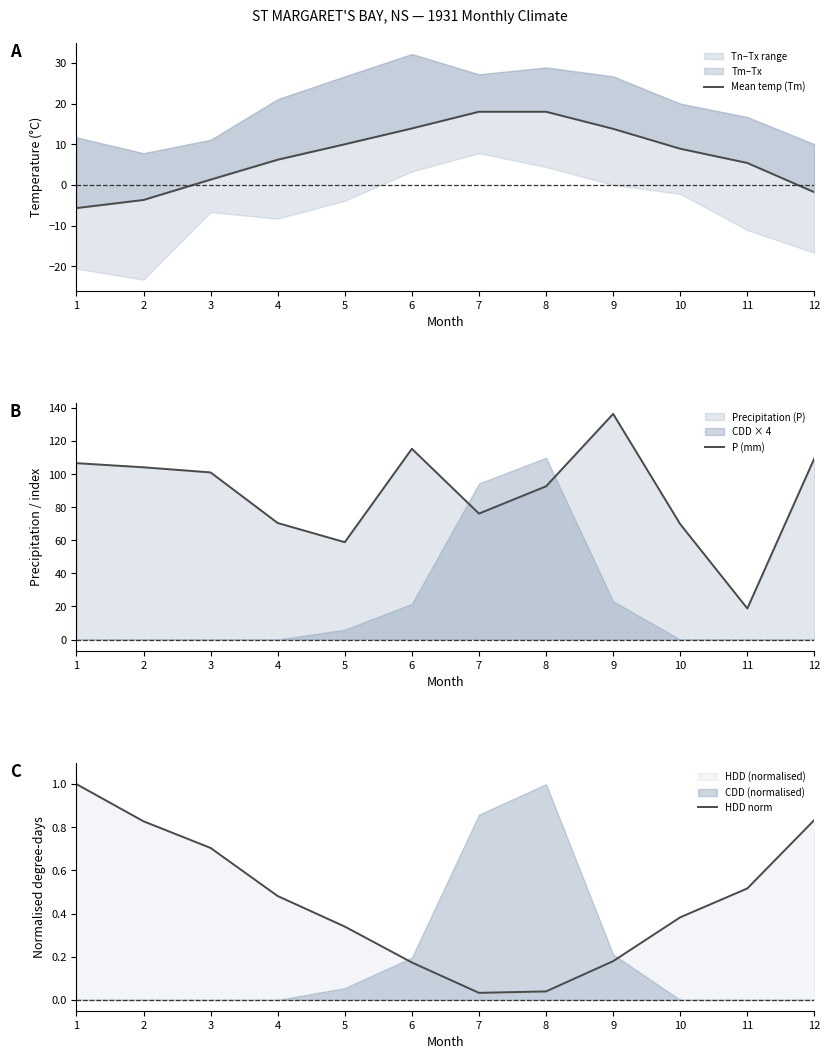

What is the spread (max minus min) of values at 5?

58.6